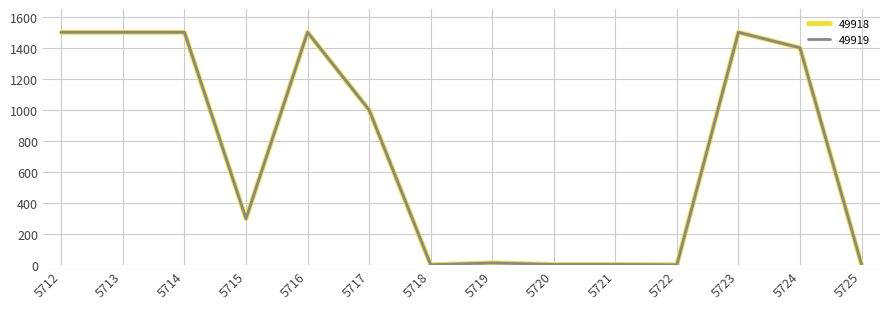

What is the lowest value of the 49918 series?

3